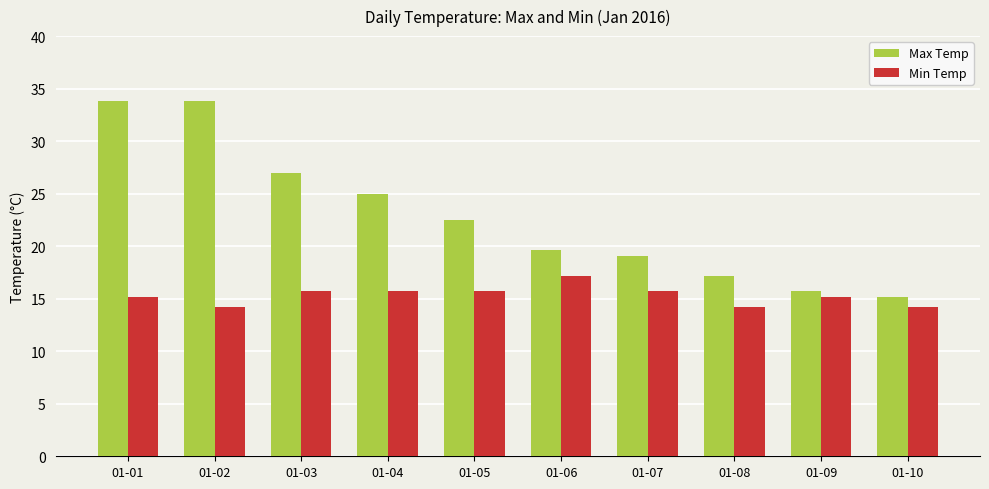

How many bars are there in each group?

2